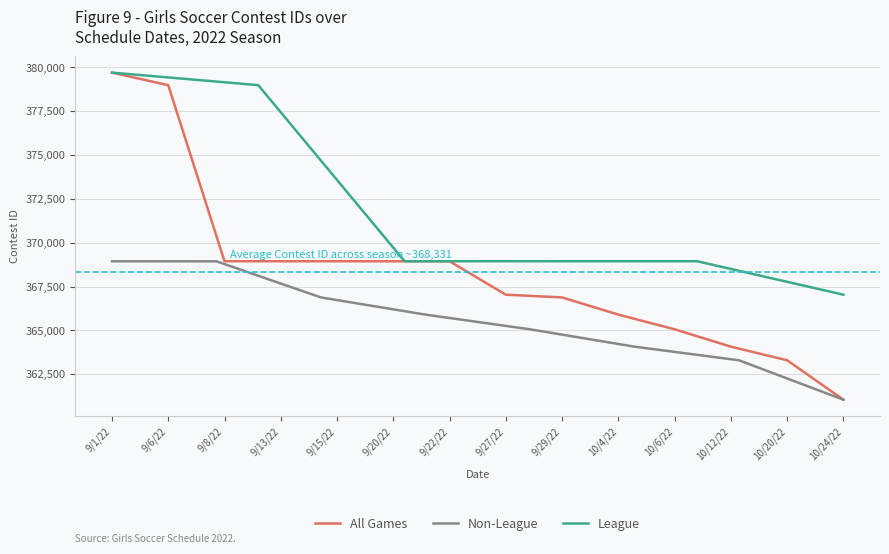

At which label does All Games reach its minimum?

10/24/22